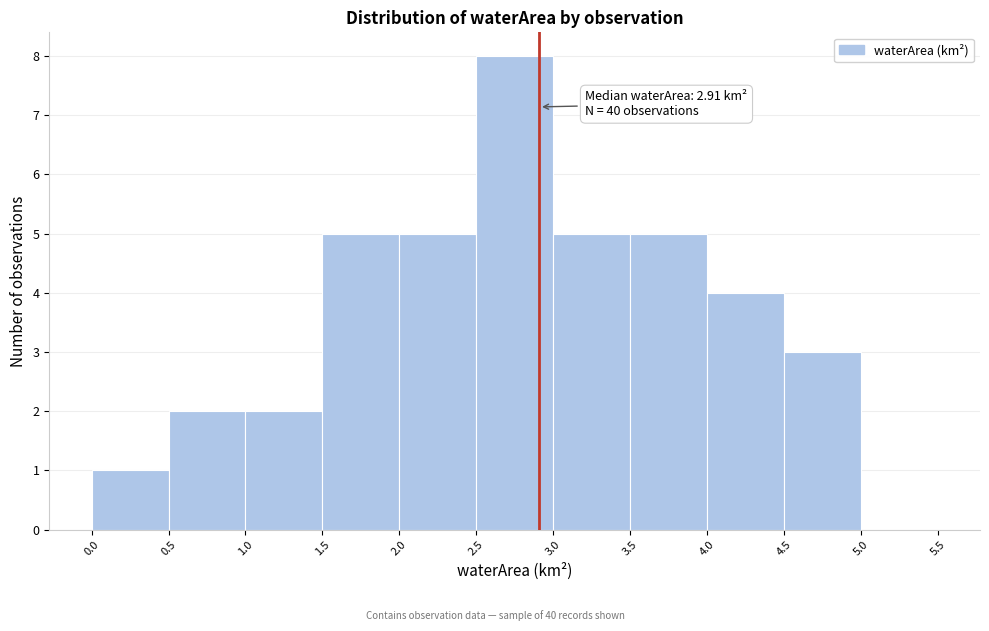

Which range on the x-axis has the tallest bar?

2.5 to 3.0